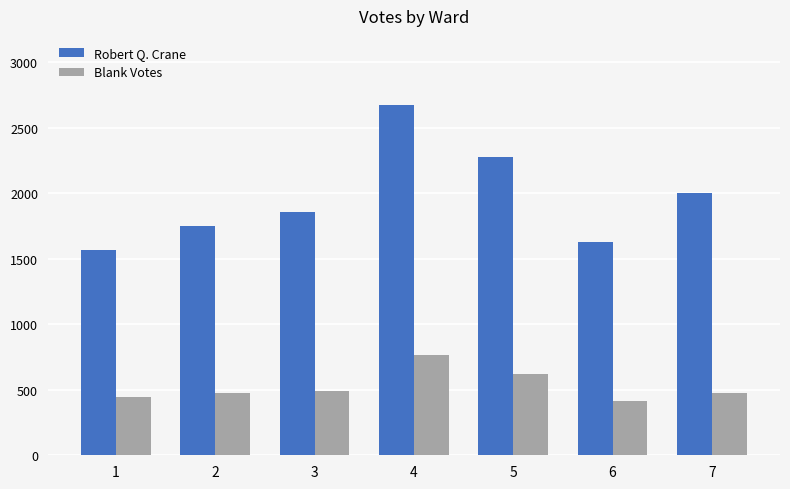

What is the maximum value shown in the chart?

2669